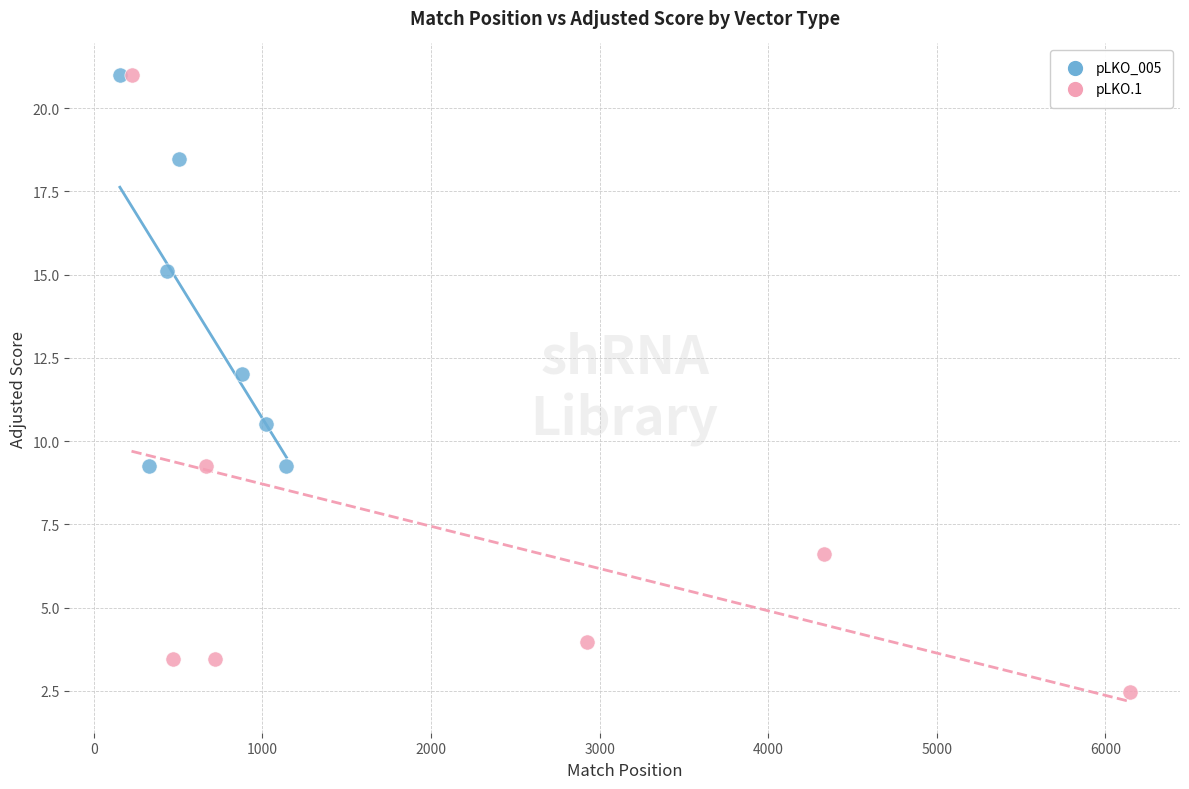

Which series reaches the minimum Y coordinate?

pLKO.1